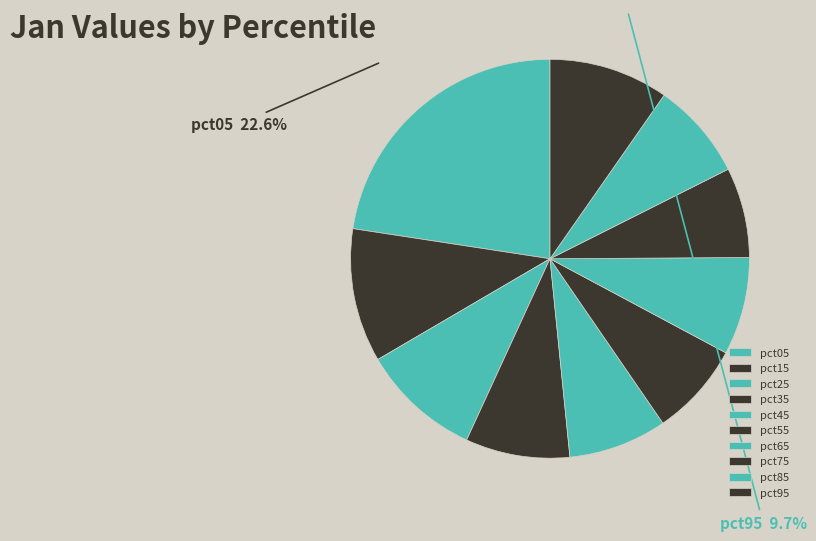

What is the smallest slice in the pie chart?

pct75